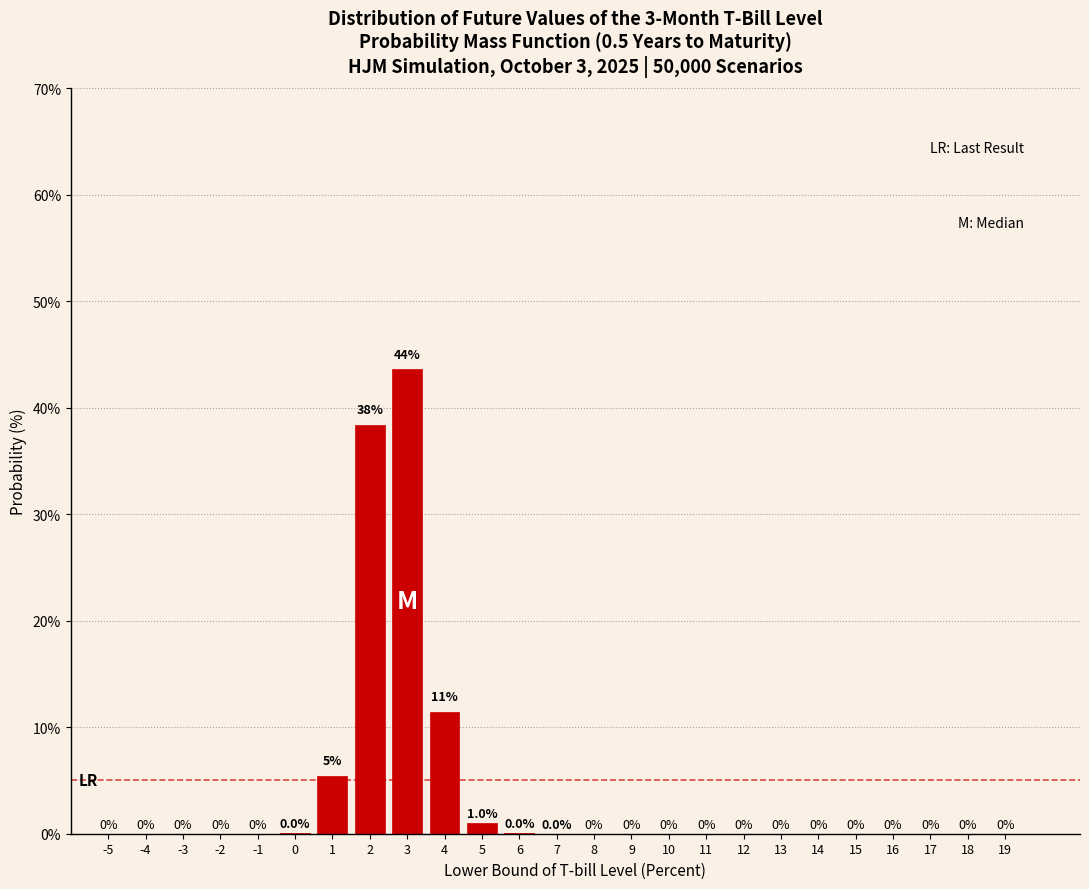

At which label is the value closest to 21?

4